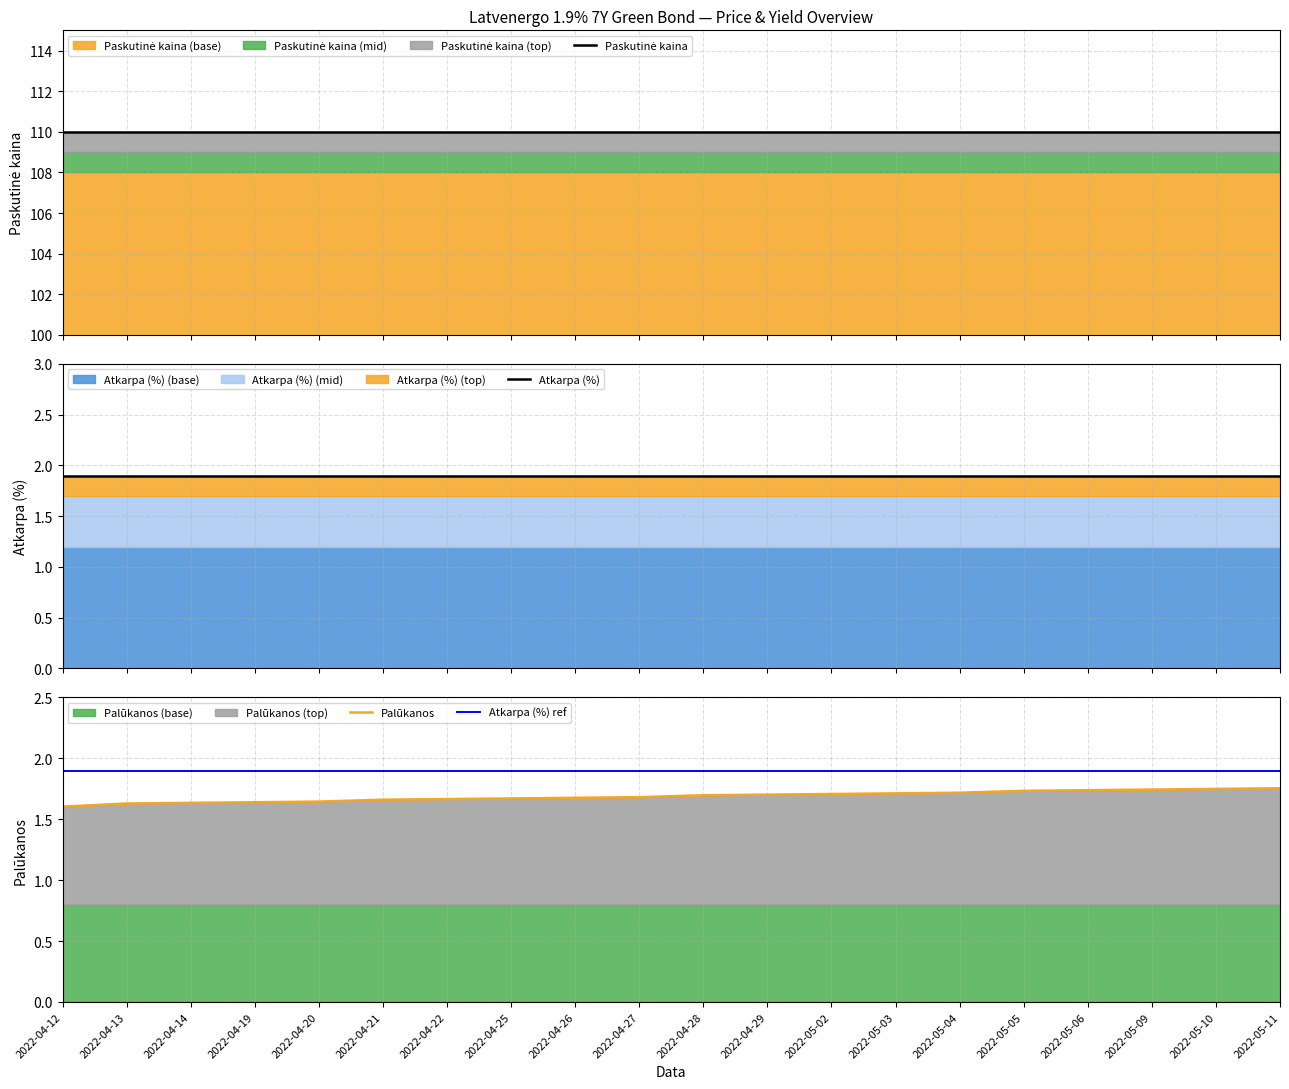

Which series changed the most between 2022-04-19 and 2022-05-06?

Palūkanos